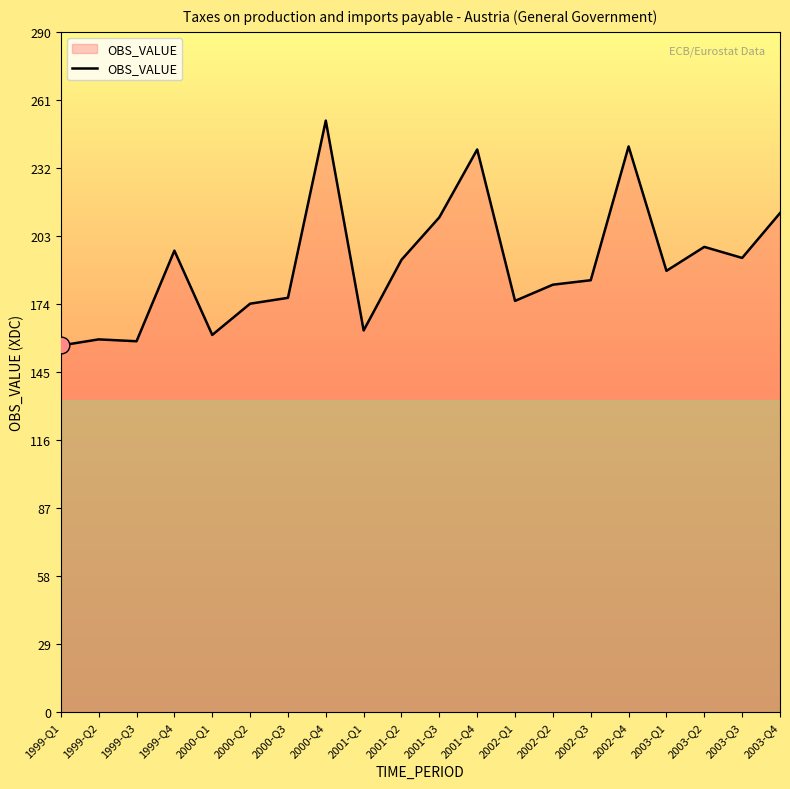

What is the sum of the values at 2003-Q4 and 1999-Q1?

368.8